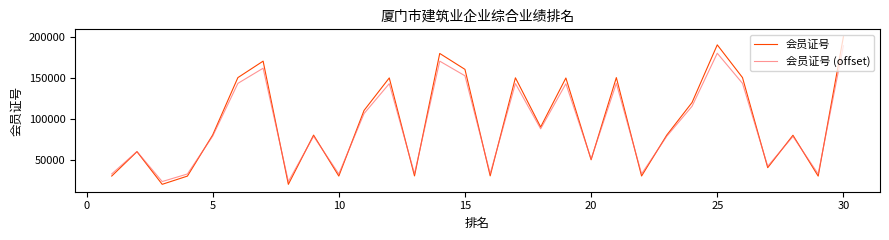

What is the highest value of the 会员证号 (offset) series?

189488.5